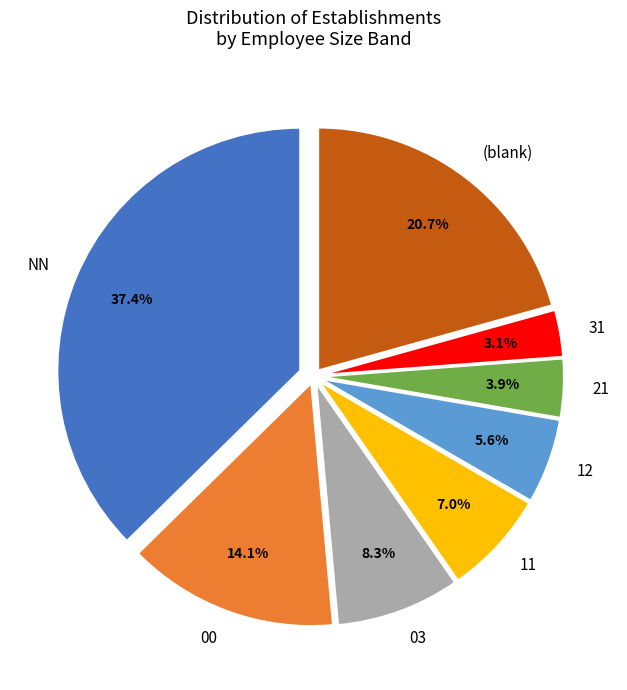

Approximately how many times larger is the value at 00 compared to 03?

1.7